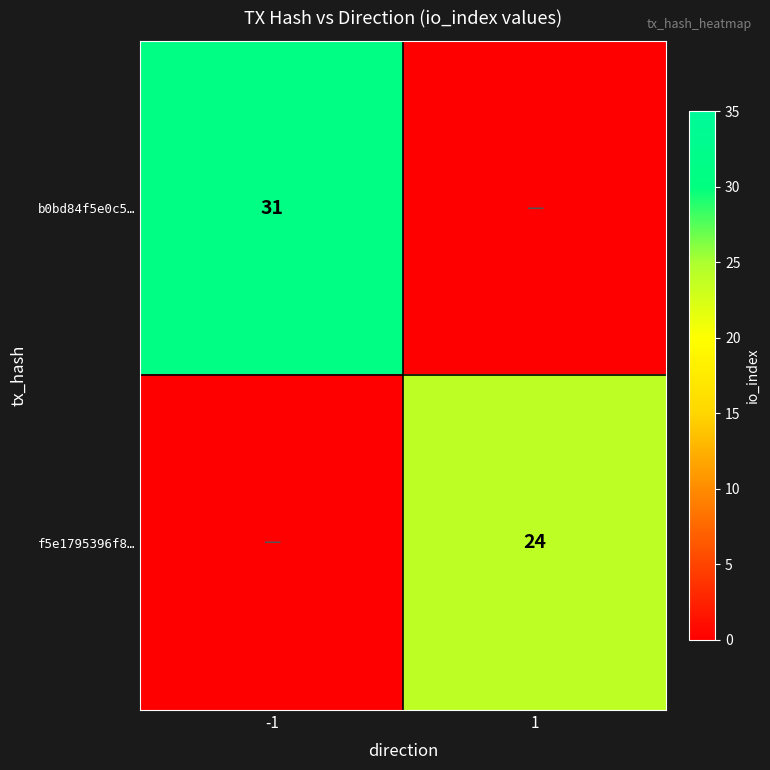

Is the value of b0bd84f5e0c5… at -1 greater than the value of f5e1795396f8… at 1?

Yes